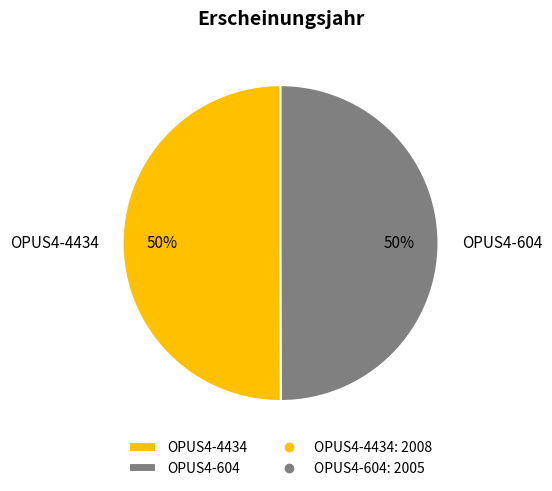

Approximately how many times larger is the value at OPUS4-4434 compared to OPUS4-604?

1.0